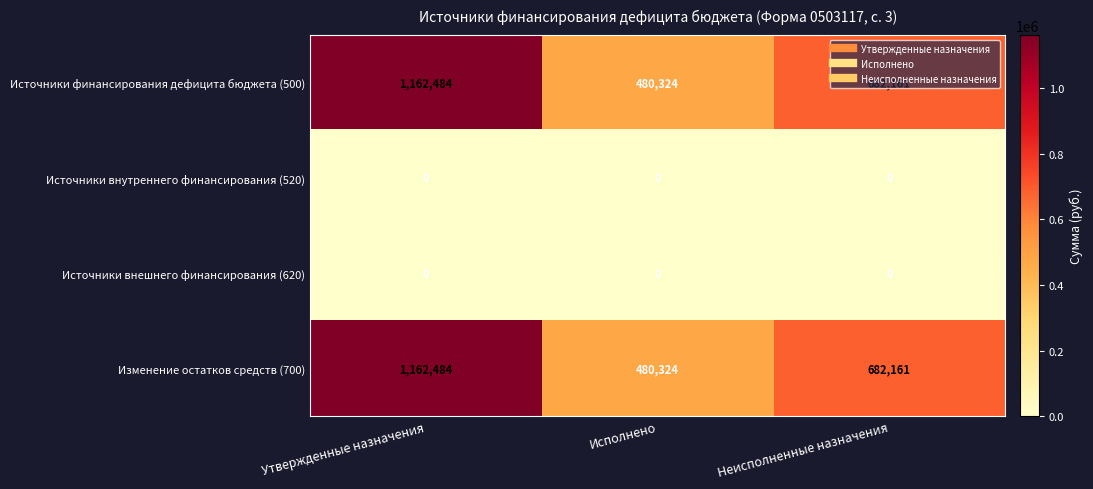

Where does the Изменение остатков средств (700) series first go above 682161?

Утвержденные назначения